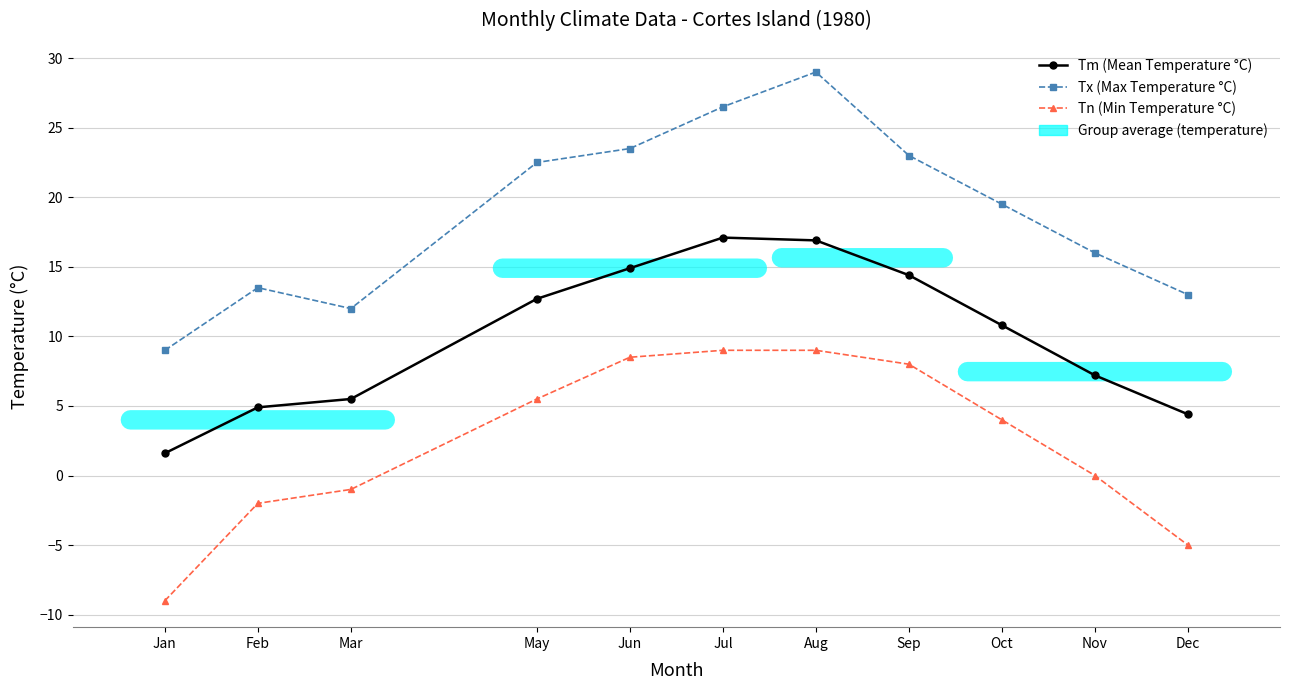

How many distinct data groups are displayed?

3